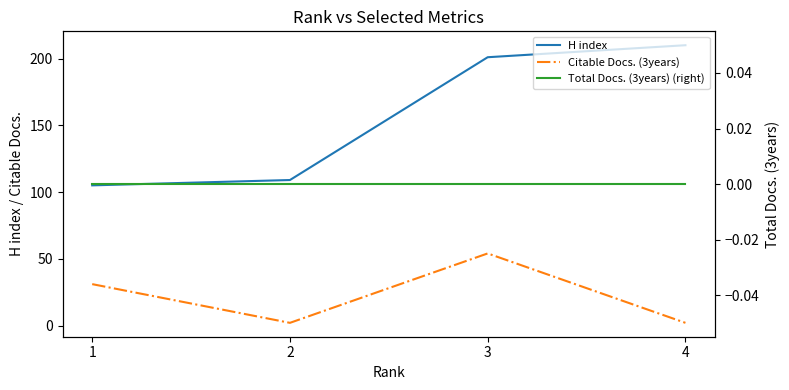

Which category has the lowest value across all series?

1